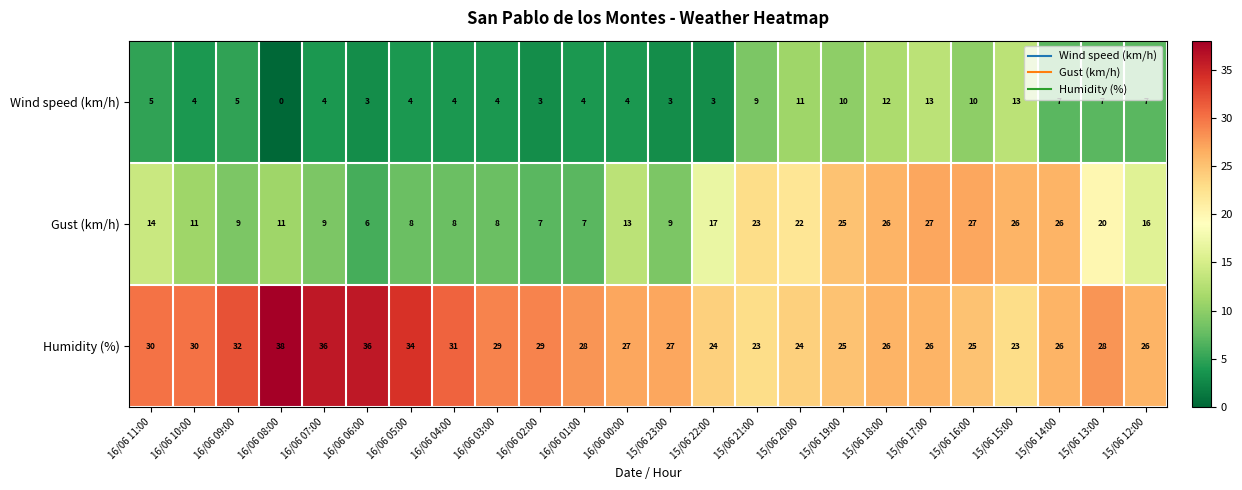

Which category has the lowest value across all series?

16/06 08:00